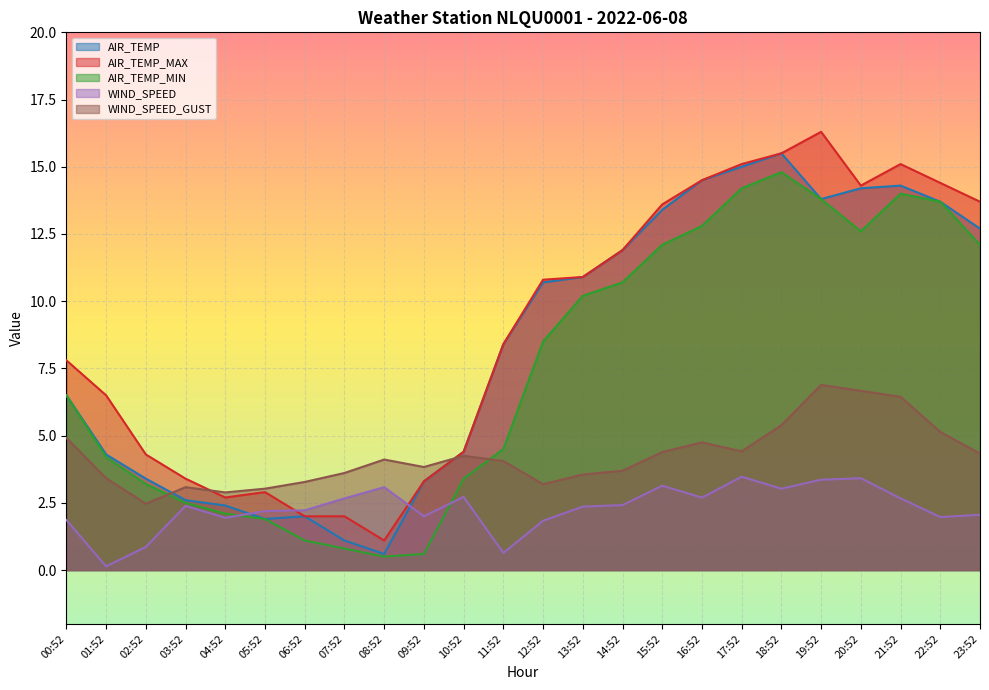

Reading left to right, list all the values displayed in this chart.

AIR_TEMP: 00:52=6.5	01:52=4.3	02:52=3.4	03:52=2.6	04:52=2.4	05:52=1.9	06:52=2.0	07:52=1.1	08:52=0.6	09:52=3.3	10:52=4.4	11:52=8.4	12:52=10.7	13:52=10.9	14:52=11.9	15:52=13.4	16:52=14.5	17:52=15.0	18:52=15.5	19:52=13.8	20:52=14.2	21:52=14.3	22:52=13.7	23:52=12.7
AIR_TEMP_MAX: 00:52=7.8	01:52=6.5	02:52=4.3	03:52=3.4	04:52=2.7	05:52=2.9	06:52=2.0	07:52=2.0	08:52=1.1	09:52=3.3	10:52=4.4	11:52=8.4	12:52=10.8	13:52=10.9	14:52=11.9	15:52=13.6	16:52=14.5	17:52=15.1	18:52=15.5	19:52=16.3	20:52=14.3	21:52=15.1	22:52=14.4	23:52=13.7
AIR_TEMP_MIN: 00:52=6.5	01:52=4.2	02:52=3.2	03:52=2.5	04:52=2.1	05:52=1.9	06:52=1.1	07:52=0.8	08:52=0.5	09:52=0.6	10:52=3.4	11:52=4.5	12:52=8.5	13:52=10.2	14:52=10.7	15:52=12.1	16:52=12.8	17:52=14.2	18:52=14.8	19:52=13.8	20:52=12.6	21:52=14.0	22:52=13.7	23:52=12.1
WIND_SPEED: 00:52=1.9	01:52=0.1	02:52=0.9	03:52=2.4	04:52=1.9	05:52=2.2	06:52=2.2	07:52=2.7	08:52=3.1	09:52=2.0	10:52=2.7	11:52=0.6	12:52=1.8	13:52=2.4	14:52=2.4	15:52=3.1	16:52=2.7	17:52=3.5	18:52=3.0	19:52=3.4	20:52=3.4	21:52=2.7	22:52=2.0	23:52=2.1
WIND_SPEED_GUST: 00:52=4.9	01:52=3.4	02:52=2.5	03:52=3.1	04:52=2.9	05:52=3.0	06:52=3.3	07:52=3.6	08:52=4.1	09:52=3.8	10:52=4.2	11:52=4.1	12:52=3.2	13:52=3.6	14:52=3.7	15:52=4.4	16:52=4.8	17:52=4.4	18:52=5.4	19:52=6.9	20:52=6.7	21:52=6.4	22:52=5.1	23:52=4.3